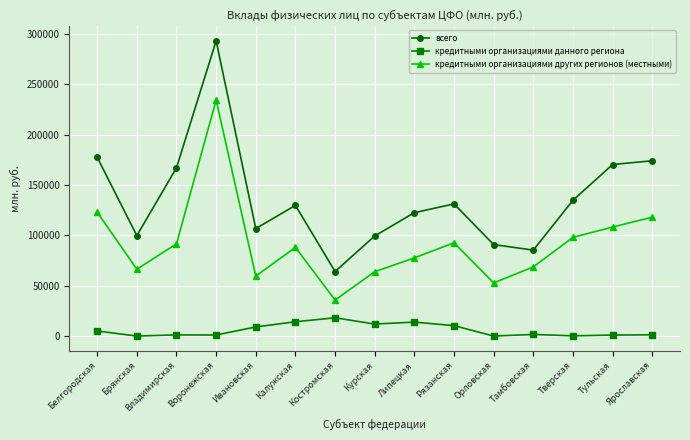

The кредитными организациями других регионов (местными) series shows 91499 at Владимирская. True or false?

True